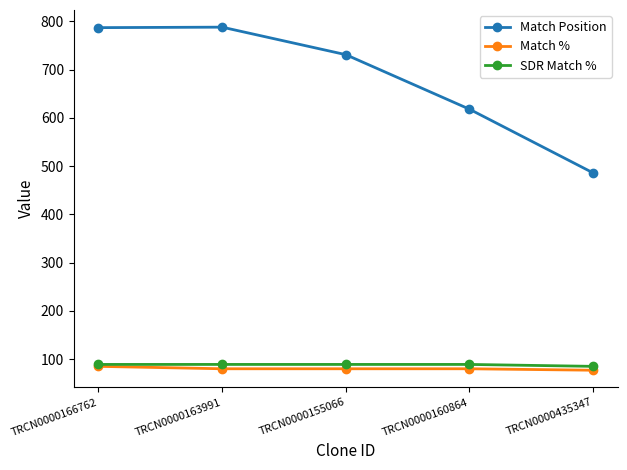

True or false: Match % and Match Position cross at least once.

False